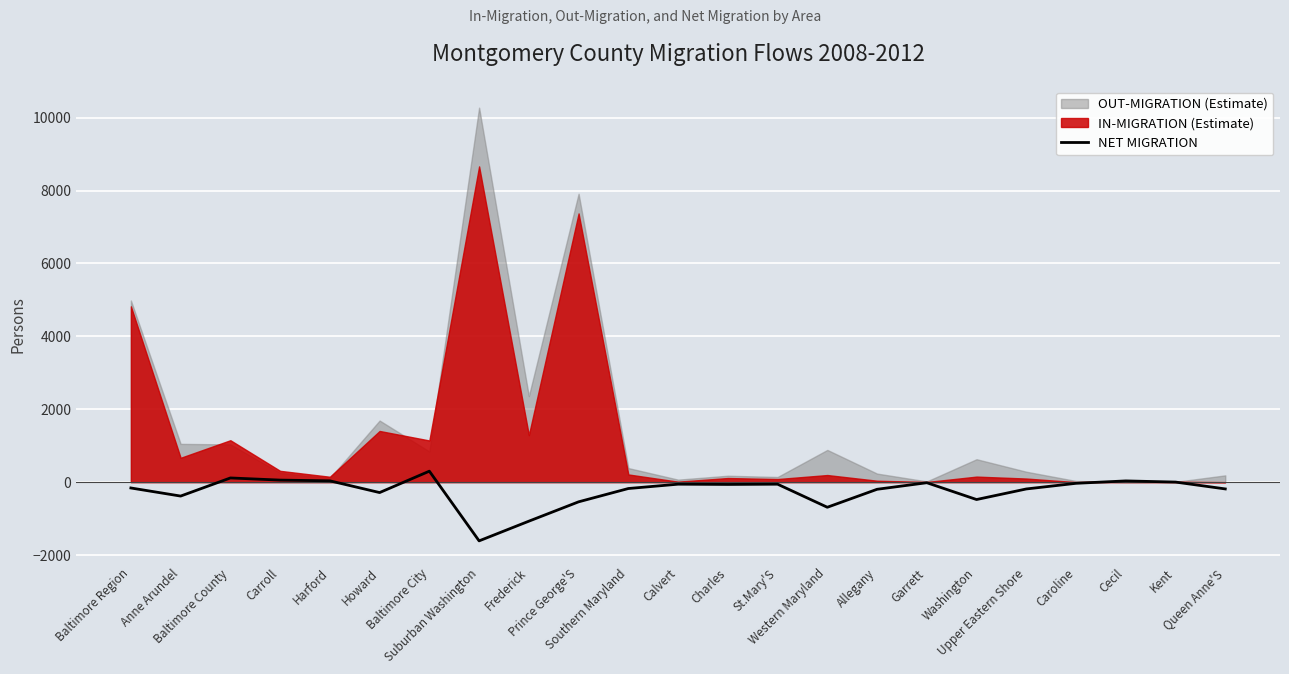

Which category has the highest value across all series?

Baltimore City